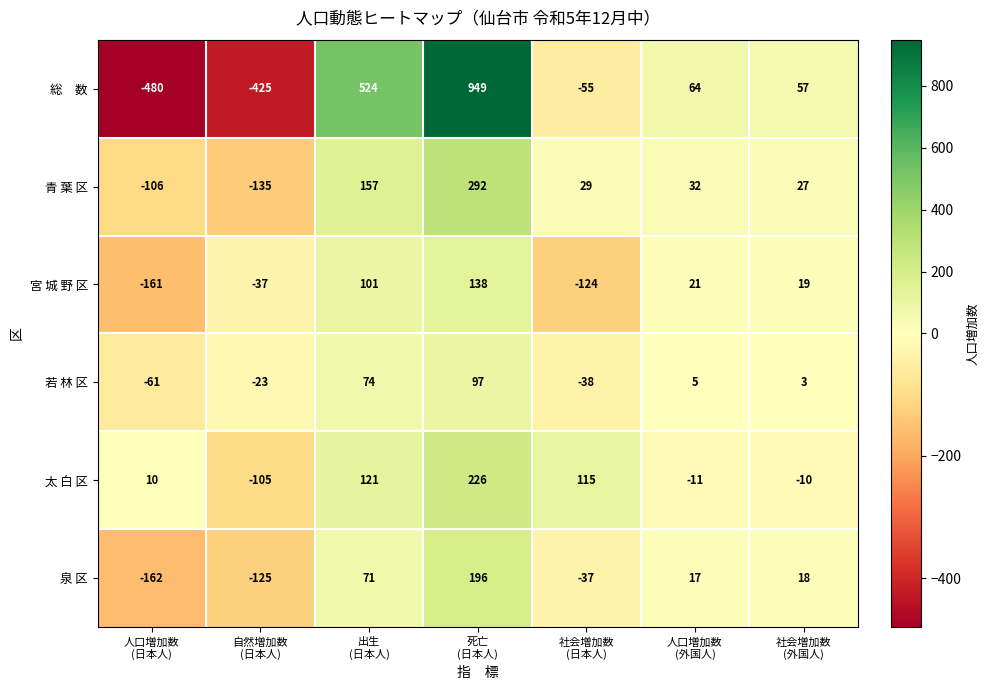

What is the maximum value shown in the chart?

949